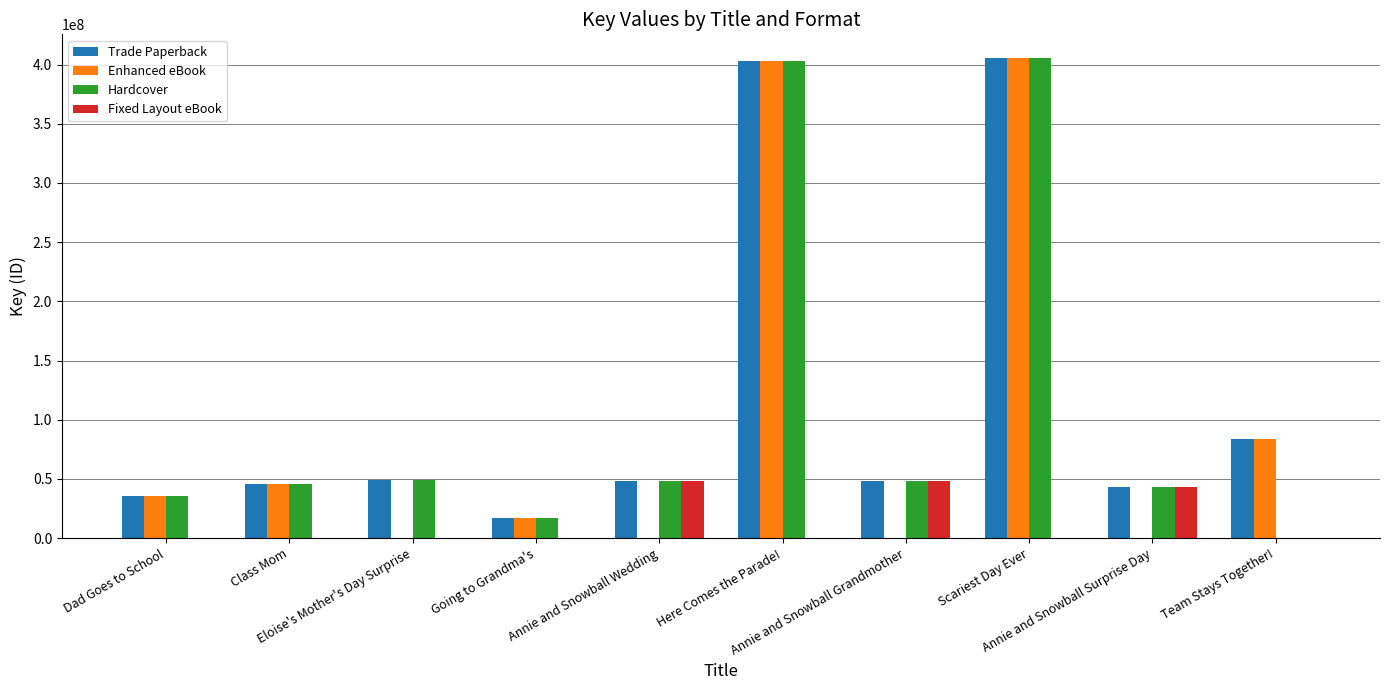

At which label does Hardcover first exceed 47878007?

Eloise's Mother's Day Surprise